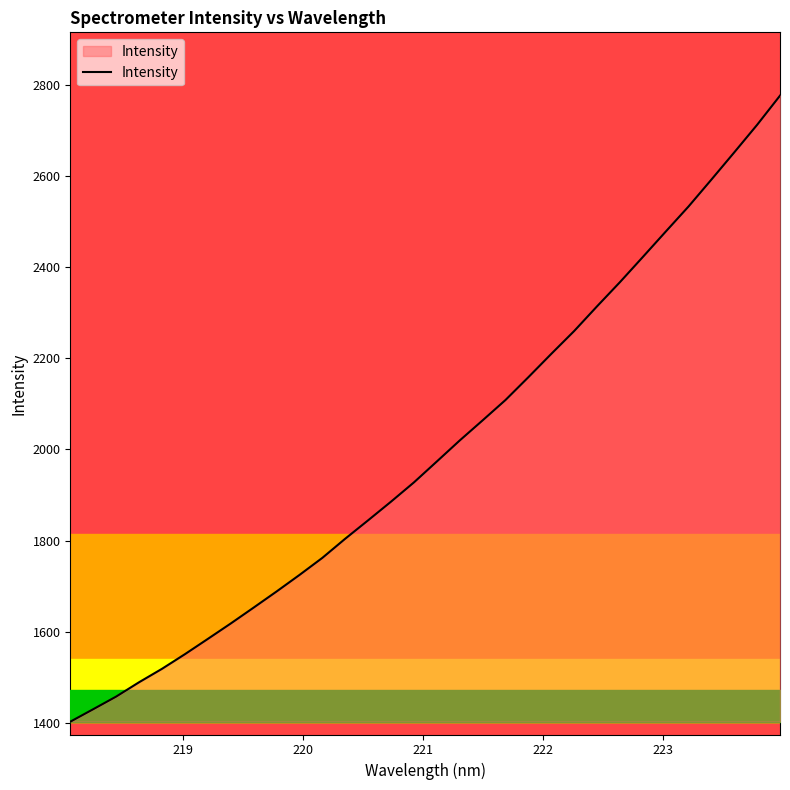

True or false: there are more than 2 points higher than both neighbors.

False